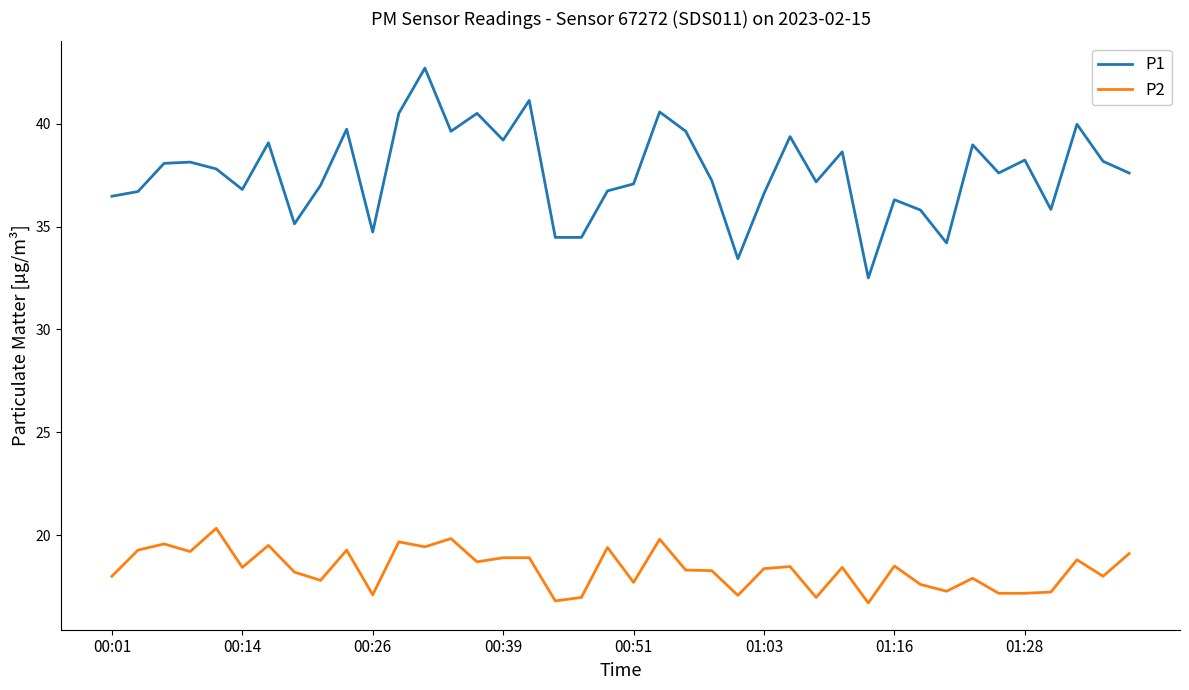

What is the sum of all P2 values?

734.1